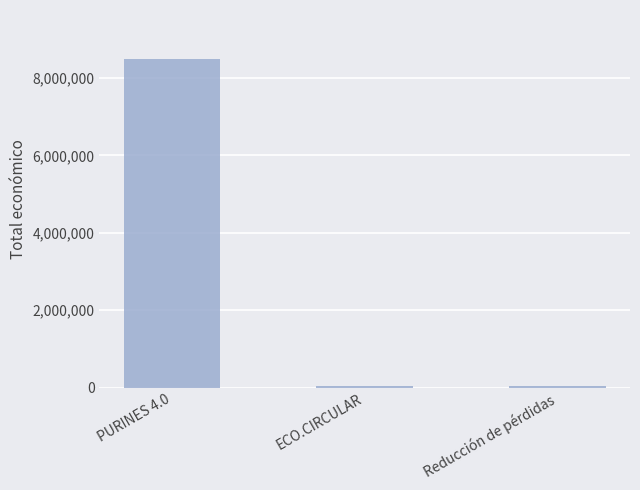

Is it true that the value at PURINES 4.0 is 3701289?

False